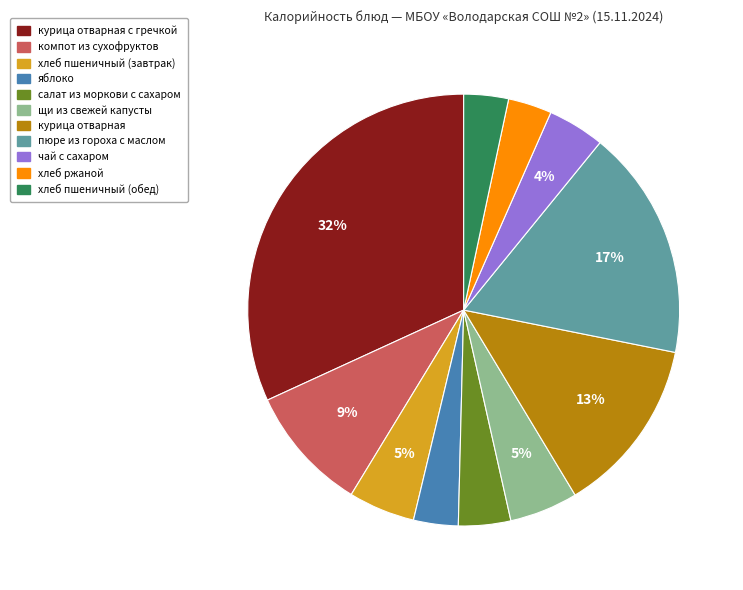

To the nearest percent, what is the average slice percentage?

9%